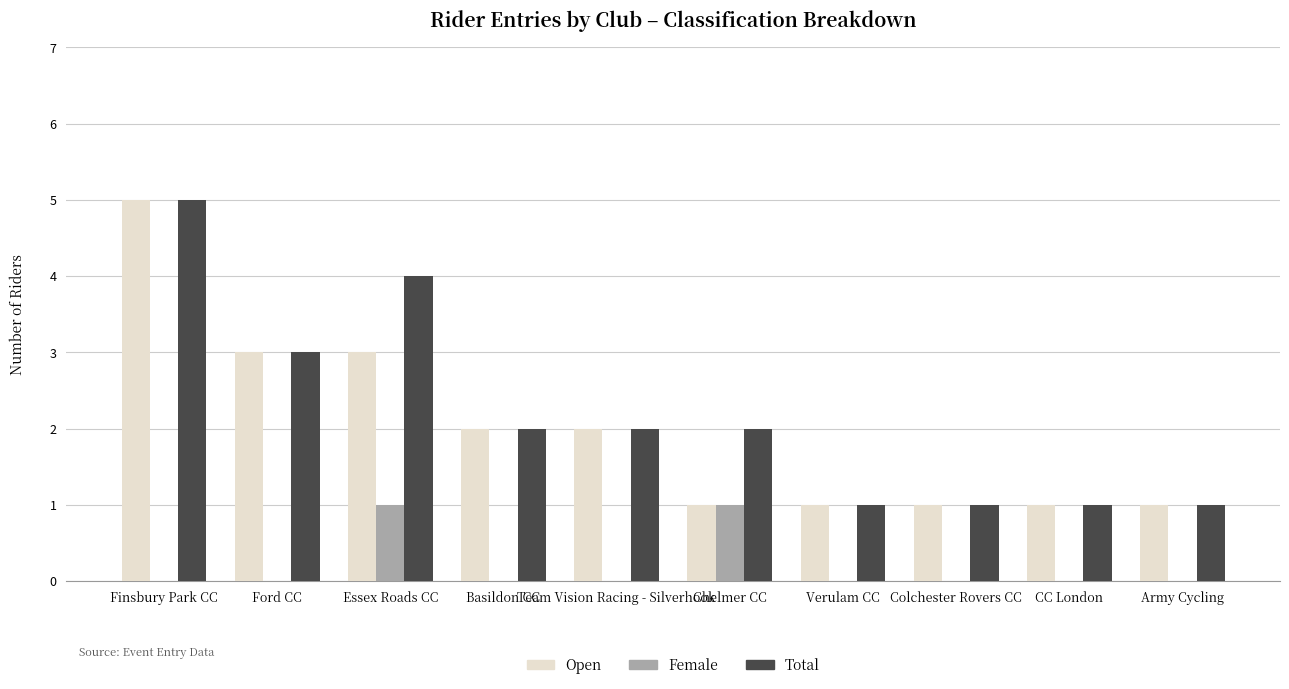

At which label does Open first exceed 2?

Finsbury Park CC